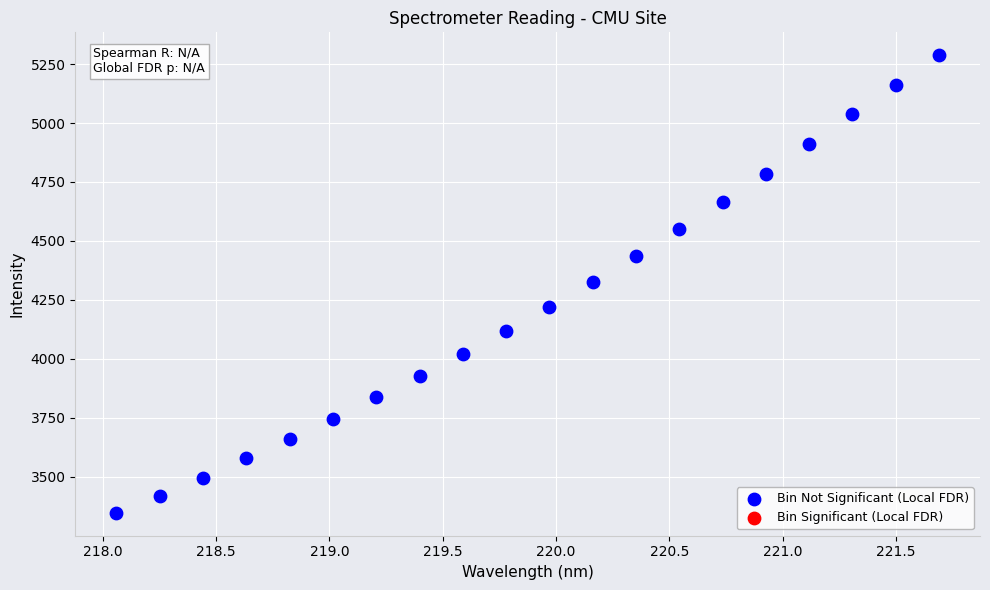

What is the range of X values (max minus min)?

3.6